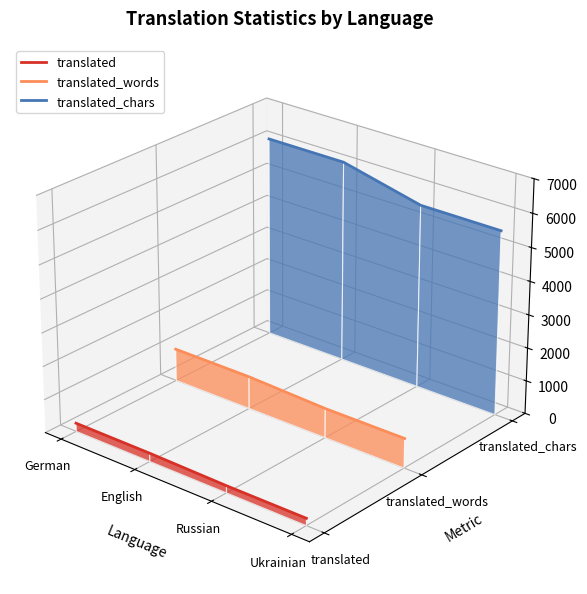

True or false: translated_words and translated intersect in this chart.

False